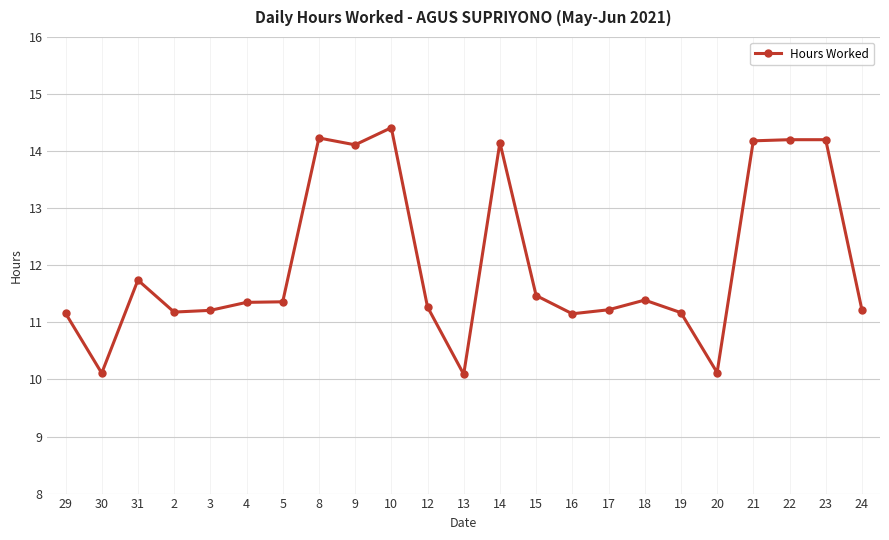

At which label does the data first exceed 11?

29